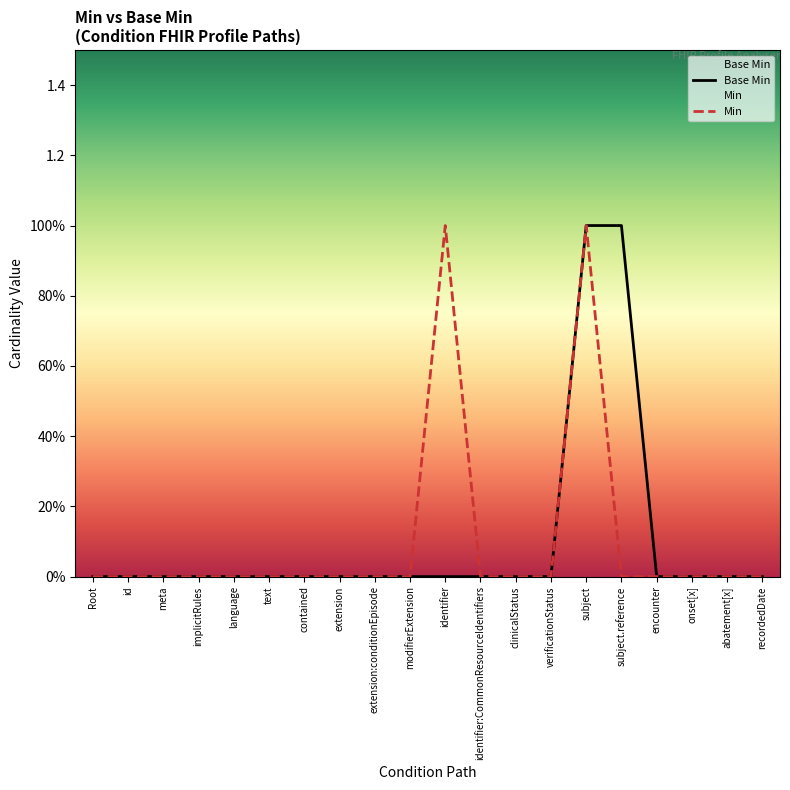

How many Base Min values are between 0 and 1?

20